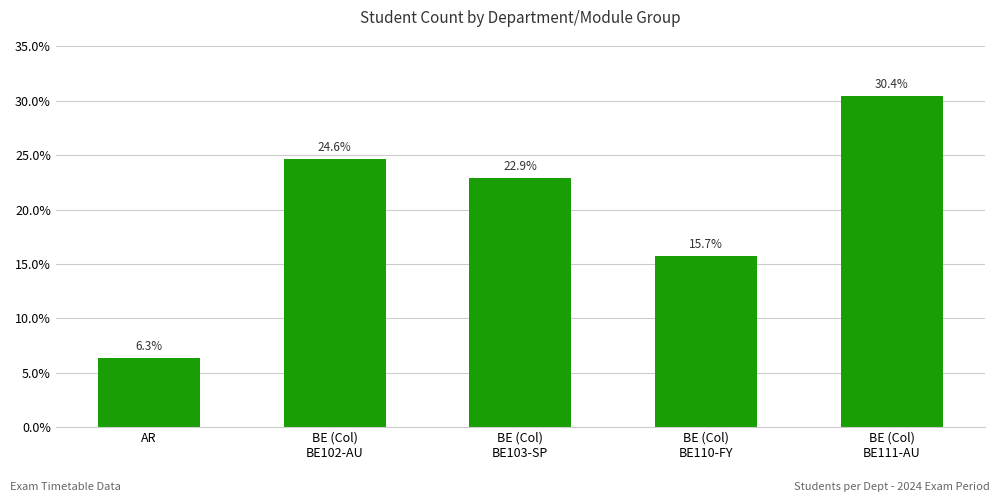

List the labels in order of value, largest first.

BE (Col)
BE111-AU, BE (Col)
BE102-AU, BE (Col)
BE103-SP, BE (Col)
BE110-FY, AR